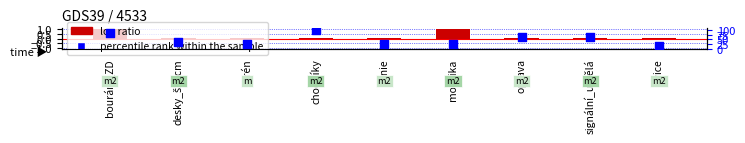

What are all the series names shown in the legend?

log ratio, percentile rank within the sample